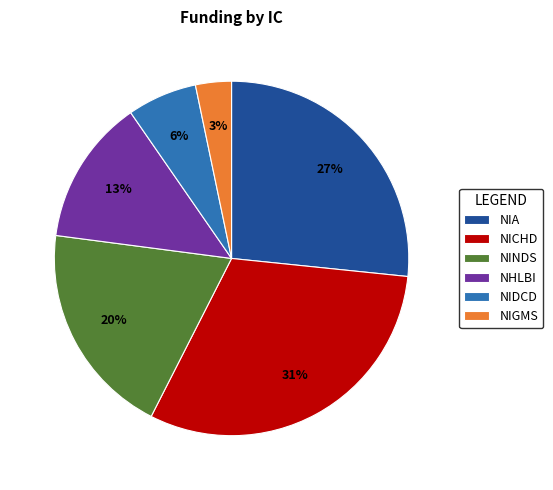

Approximately how many times larger is the value at NIGMS compared to NIA?

0.1